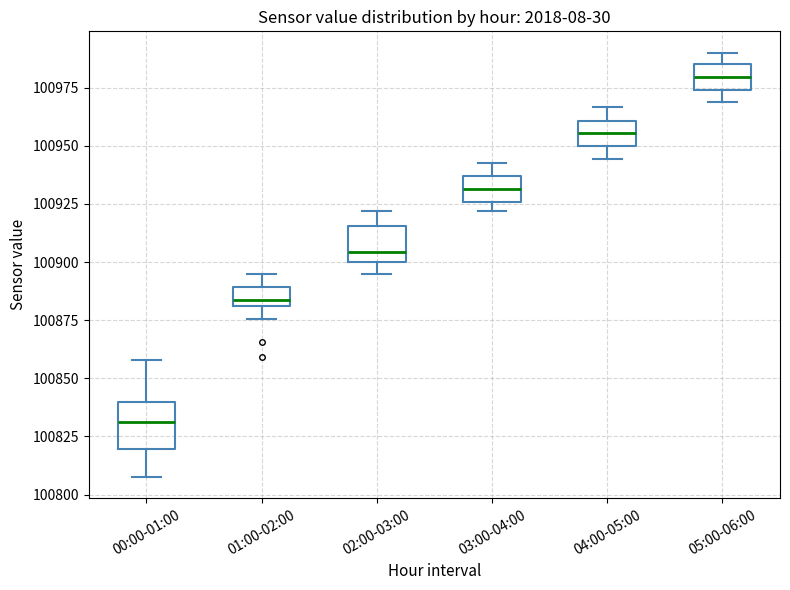

Reading left to right, read every box against the y-axis: the position of its median line, the range the box covers, and the ends of its whiskers. The values are not printed on the chart, so give them approximately, as read against the axis.

00:00-01:00: median 100830, box 100820 to 100840, whiskers 100810 to 100860
01:00-02:00: median 100885, box 100880 to 100890, whiskers 100875 to 100895
02:00-03:00: median 100905, box 100900 to 100915, whiskers 100895 to 100920
03:00-04:00: median 100930, box 100925 to 100935, whiskers 100920 to 100945
04:00-05:00: median 100955, box 100950 to 100960, whiskers 100945 to 100965
05:00-06:00: median 100980, box 100975 to 100985, whiskers 100970 to 100990